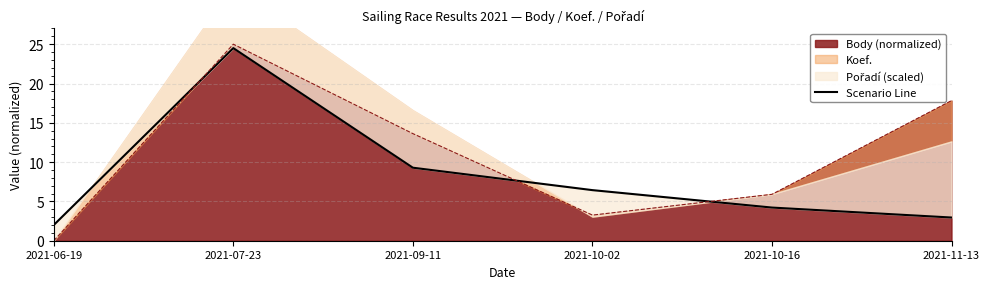

What is the sum of all values?

49.4